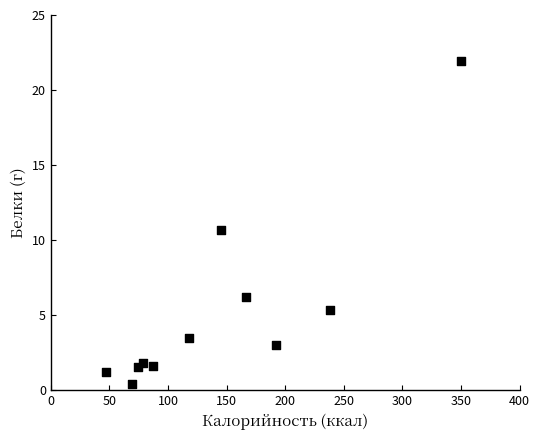

What is the average X value?

142.4